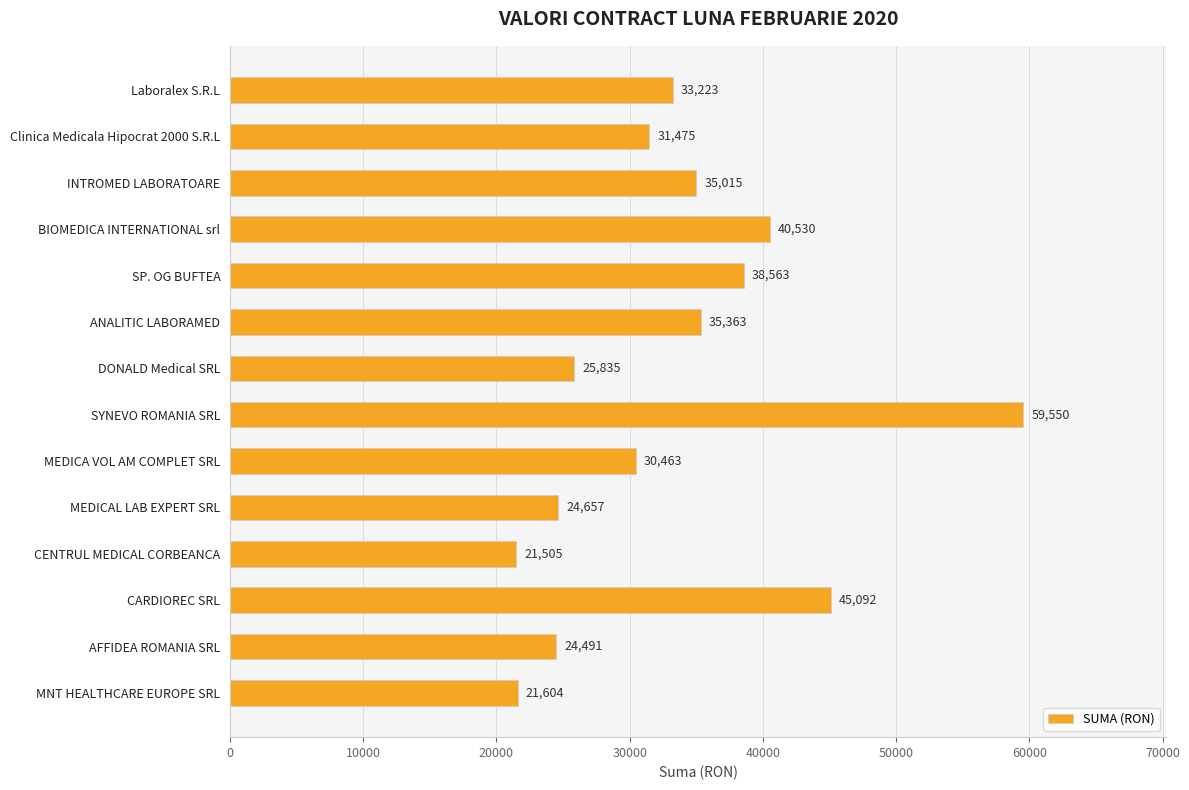

What is the difference between the second highest and second lowest values?

23487.4